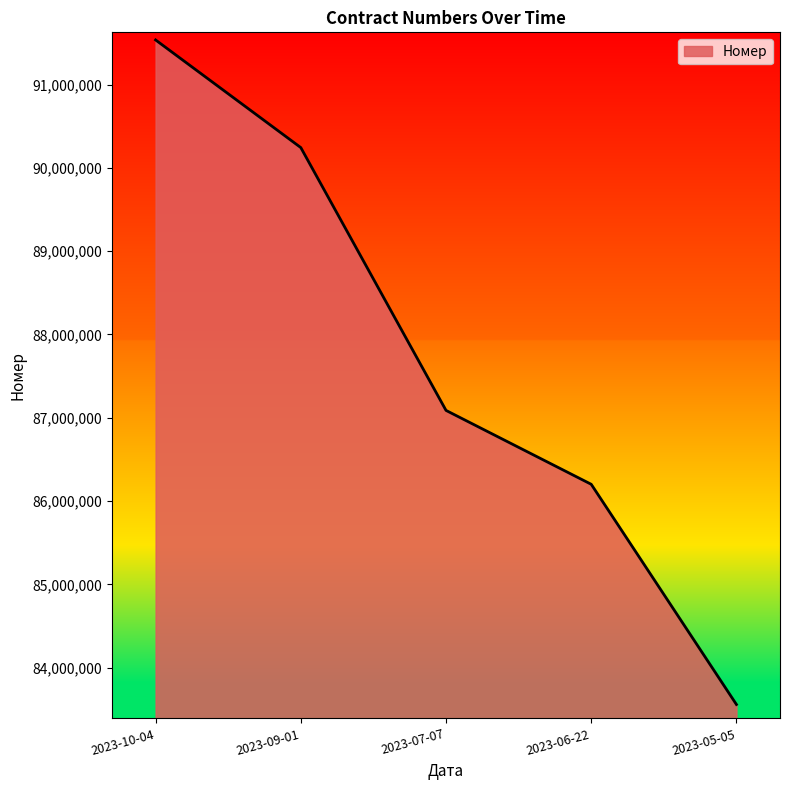

True or false: the data has more than 0 interior local peaks.

False